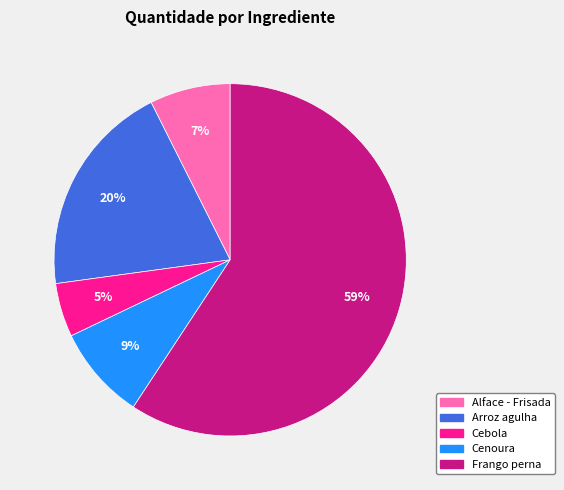

How many slices are in this pie chart?

5